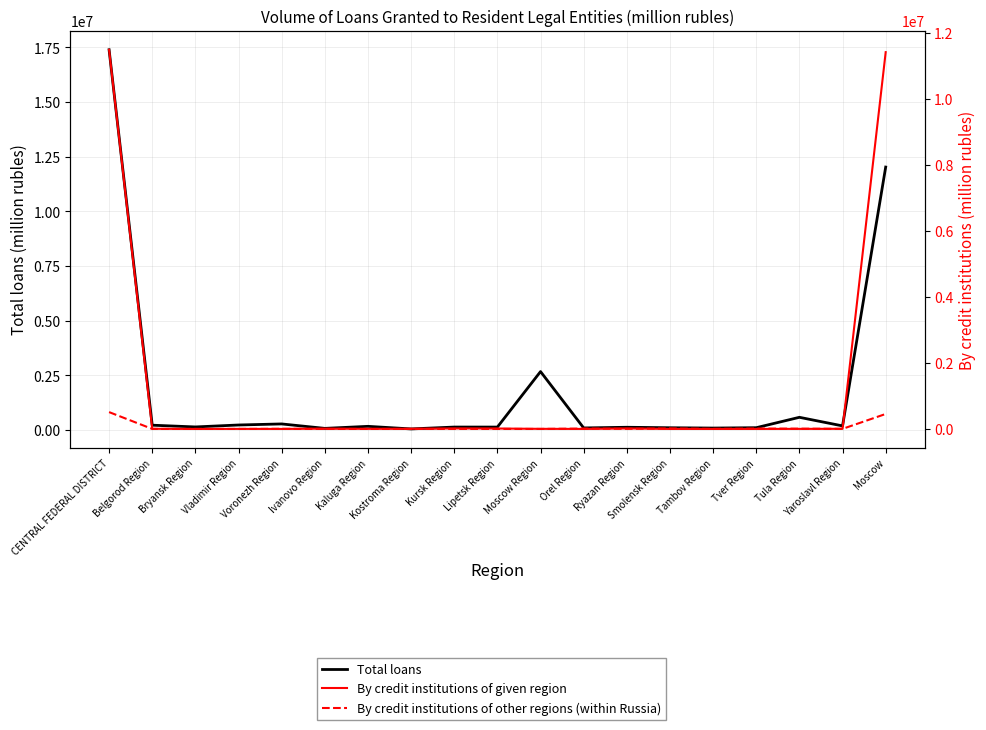

What is the difference between the maximum and minimum values in the By credit institutions of given region series?

11489451